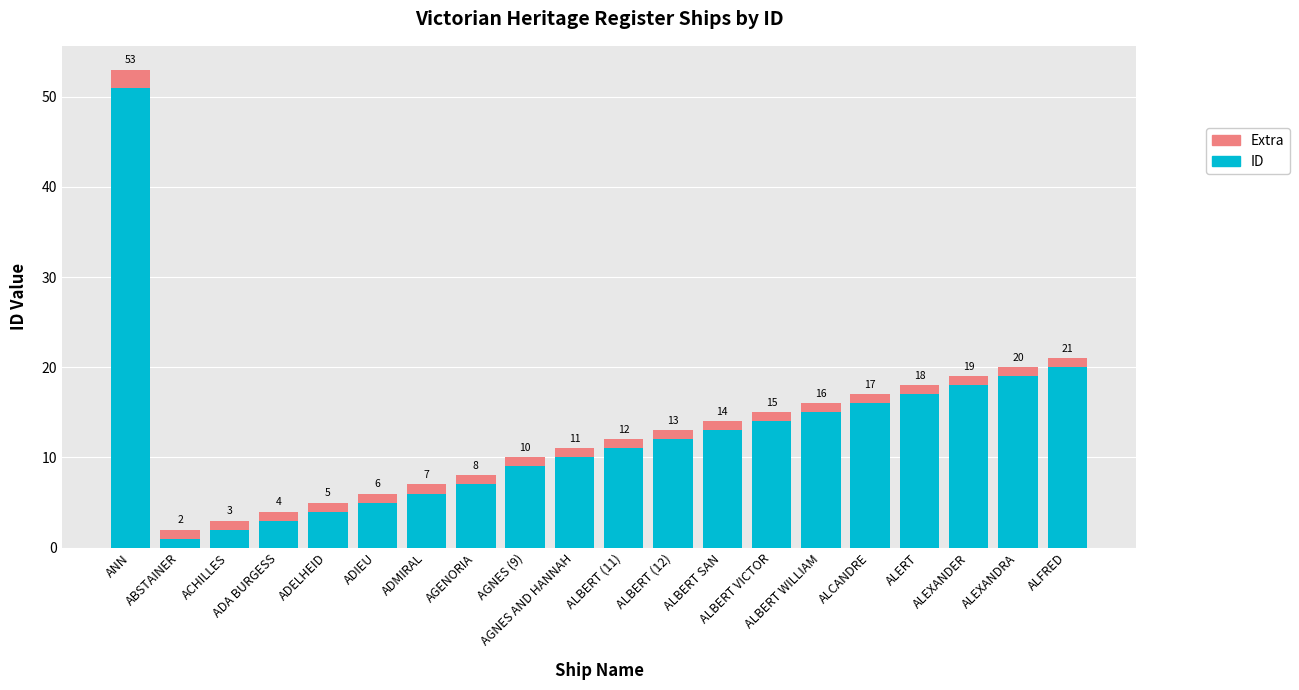

Count the number of data series in this chart.

2